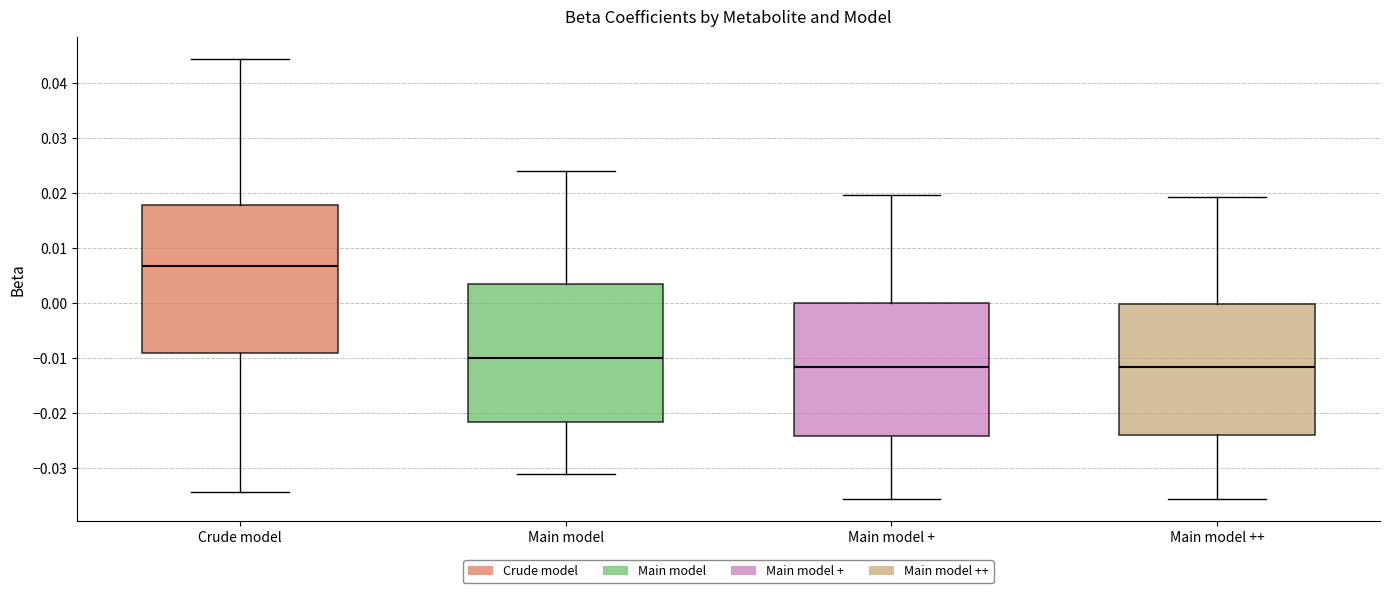

Where does the median line of the box for Crude model sit on the y-axis? The values are not printed on the chart, so give them approximately, as read against the axis.

0.007